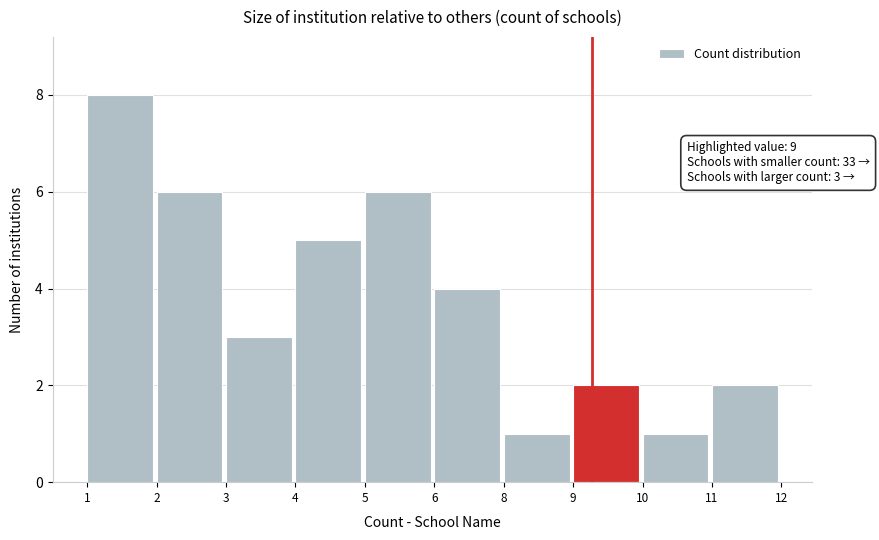

Reading left to right, what are all the values shown in this chart?

8	6	3	5	6	4	1	2	1	2